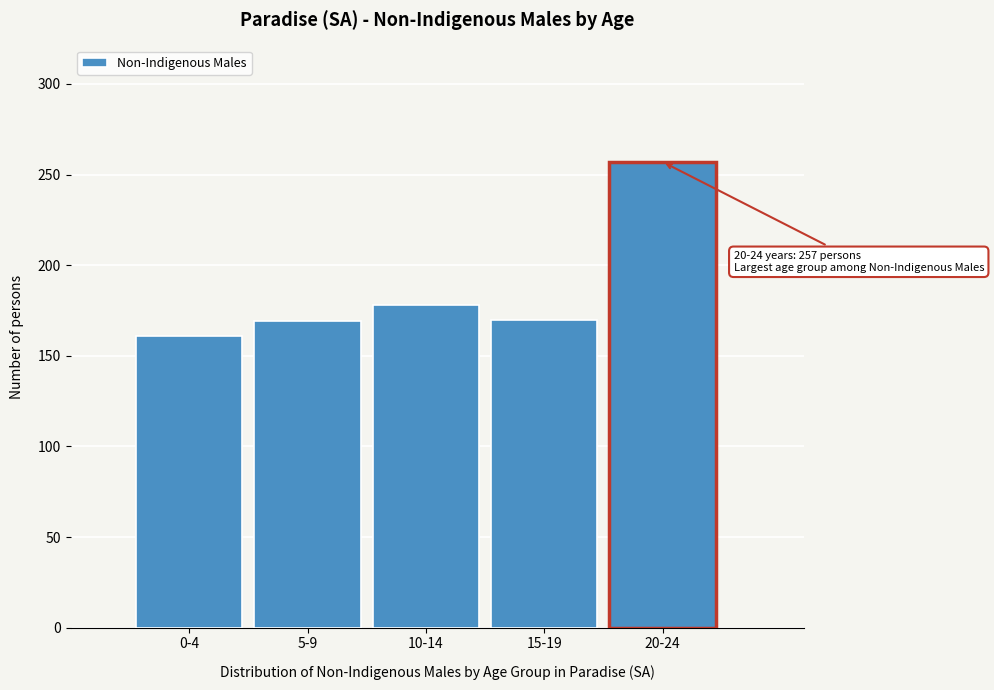

What is the label of the 2nd bar from the right?

15-19